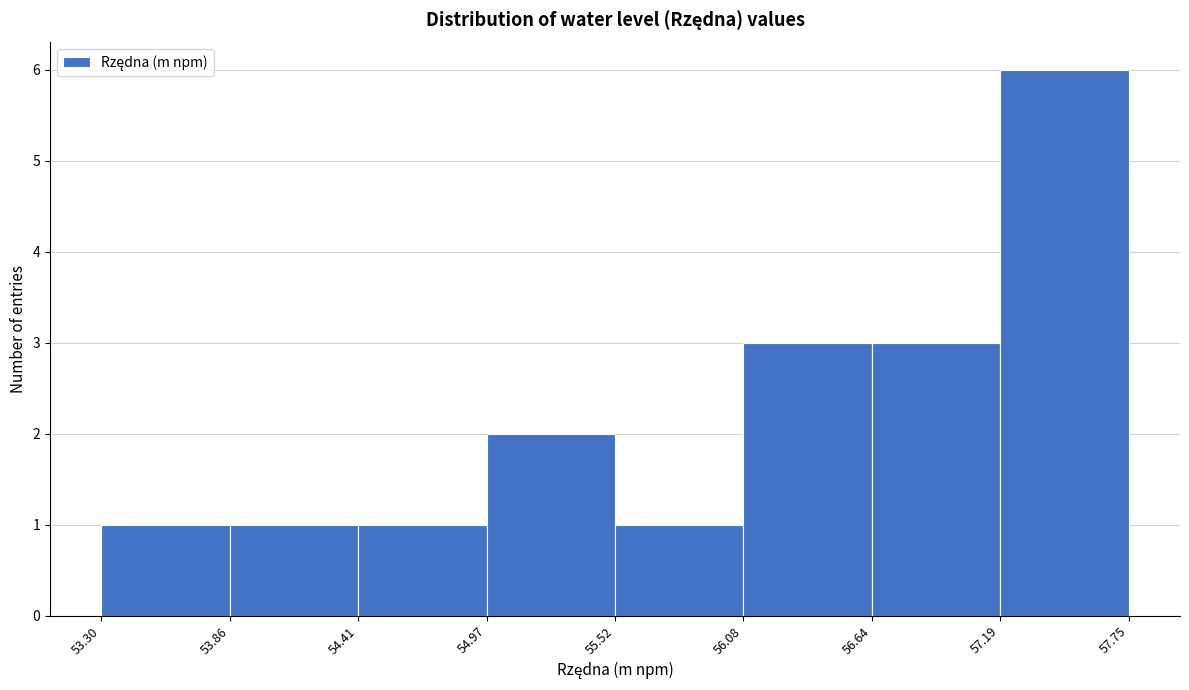

Which range on the x-axis has the tallest bar?

57.19 to 57.75